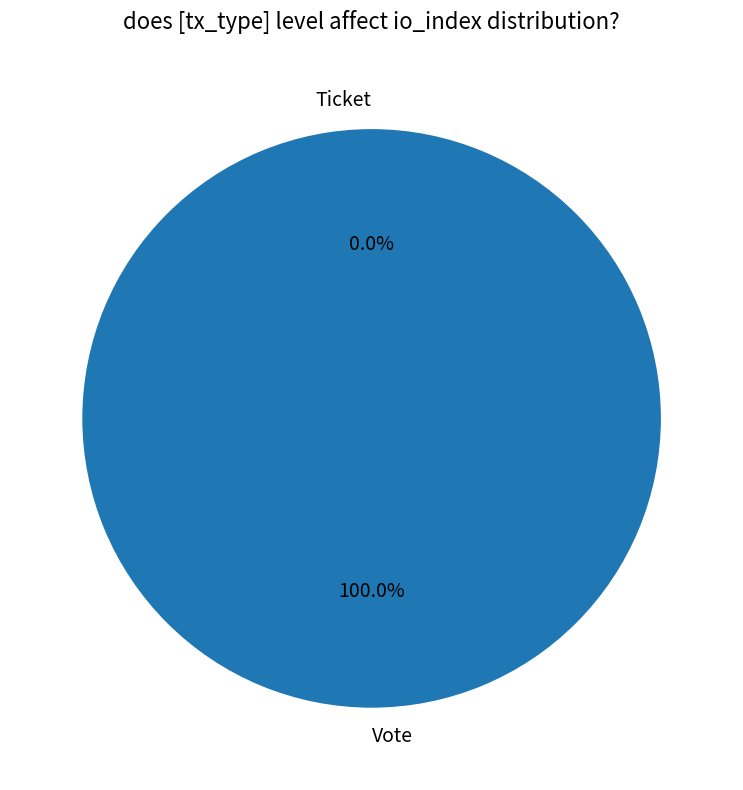

Count the number of slices in the pie.

2